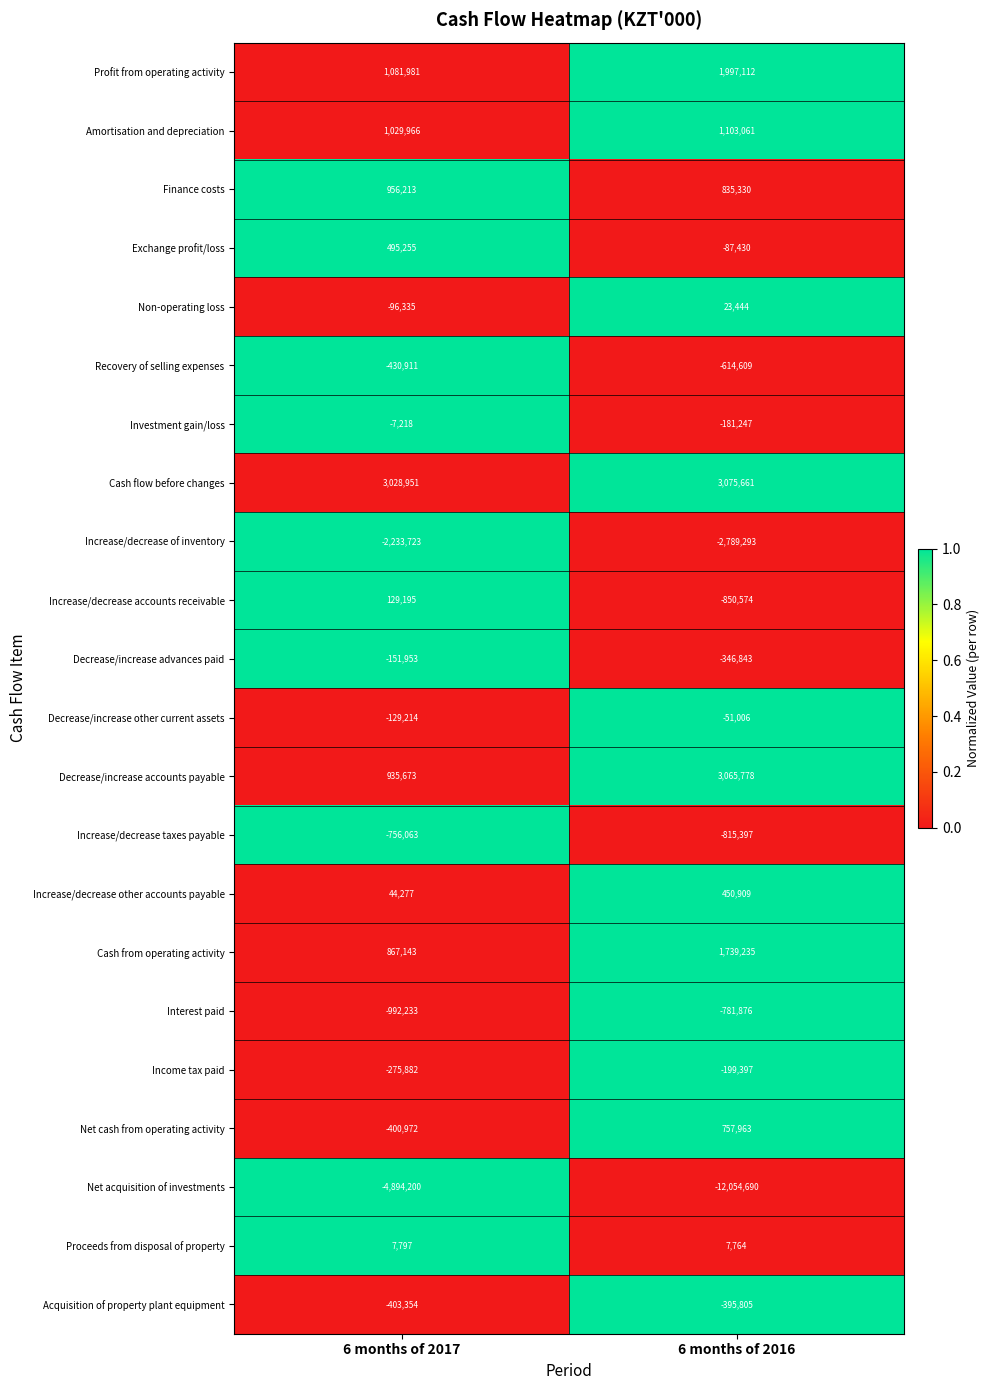

What is the difference between the highest and lowest values at 6 months of 2016?

15130351